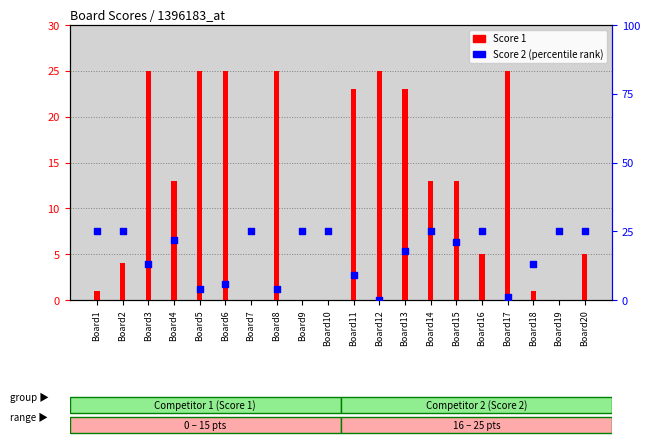

Is the value of Score 1 at Board6 greater than the value of Score 2 (percentile) at Board11?

Yes